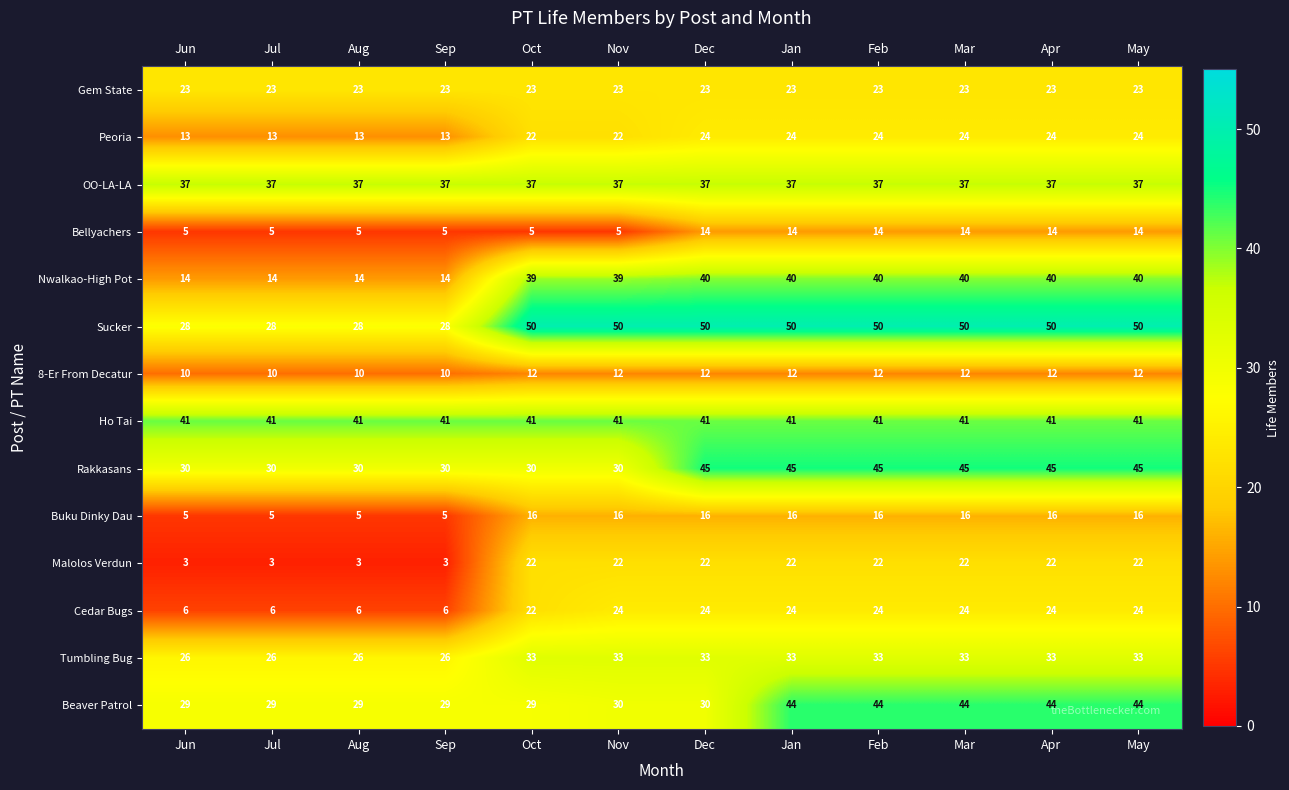

The value of Ho Tai at Feb is 41. True or false?

True